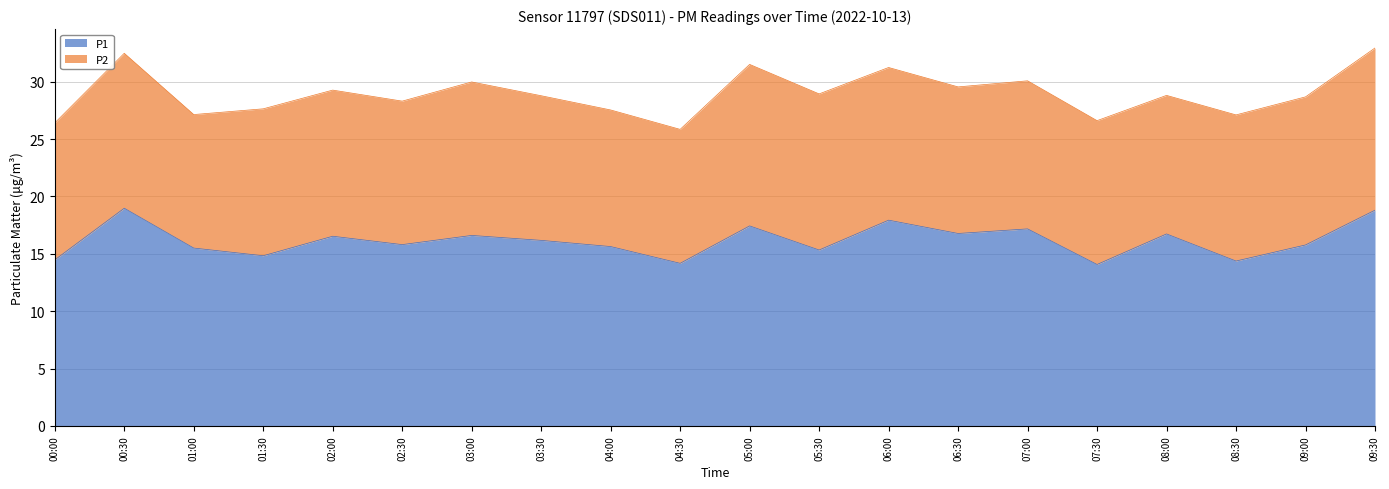

At which label does the data first exceed 16?

00:30